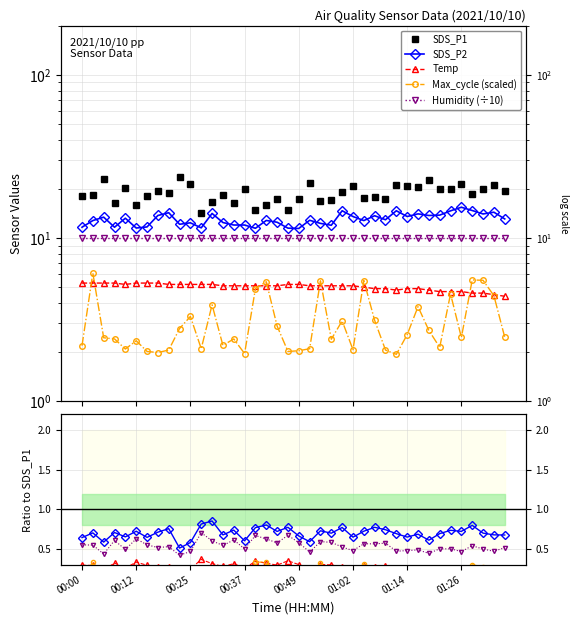

What is the difference between the highest and lowest values at 00:44?

14.5